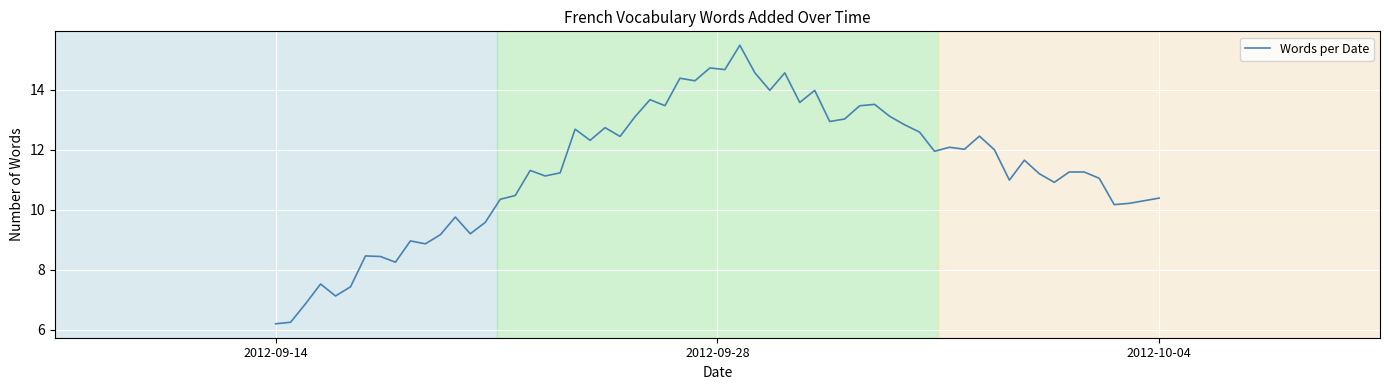

What is the minimum value shown in the chart?

6.2